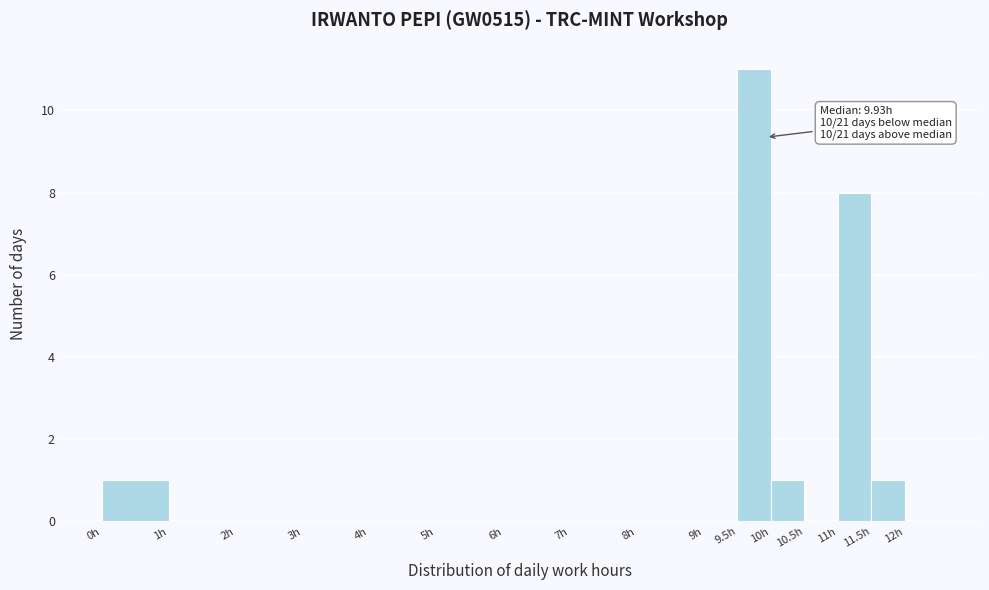

Which range on the x-axis has the tallest bar?

9.5 to 10.0